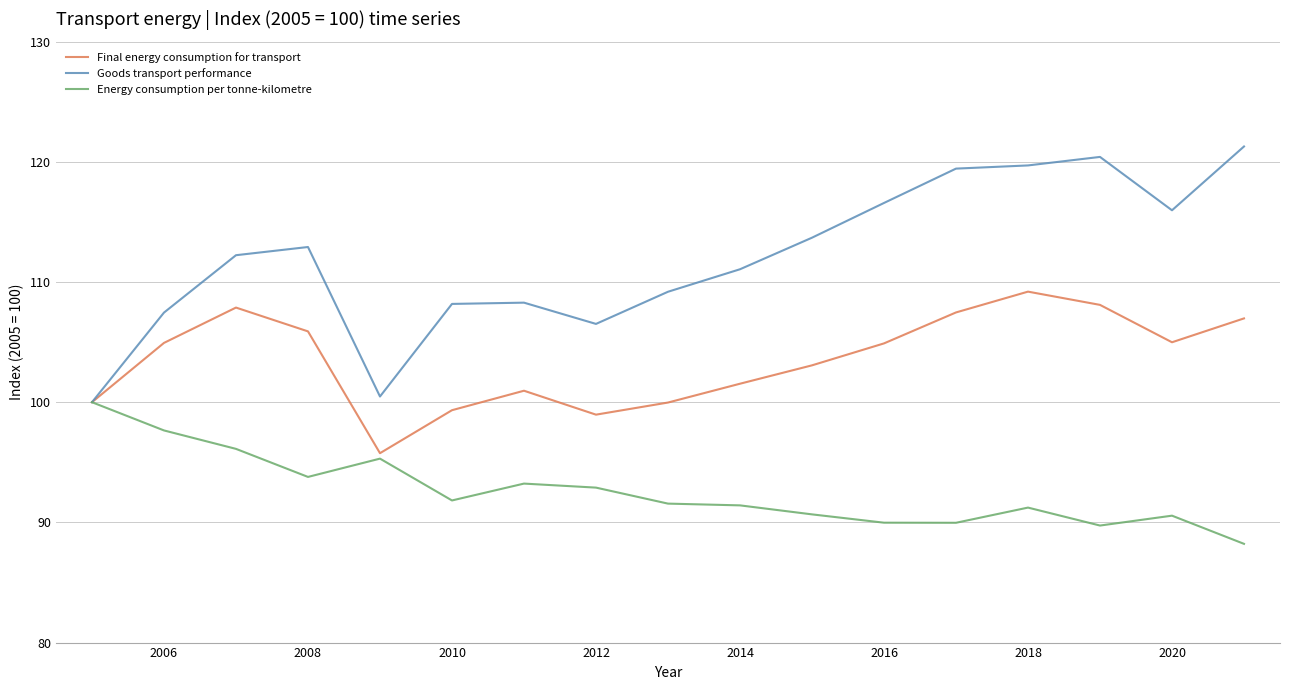

Which series has the largest total across all categories?

Goods transport performance